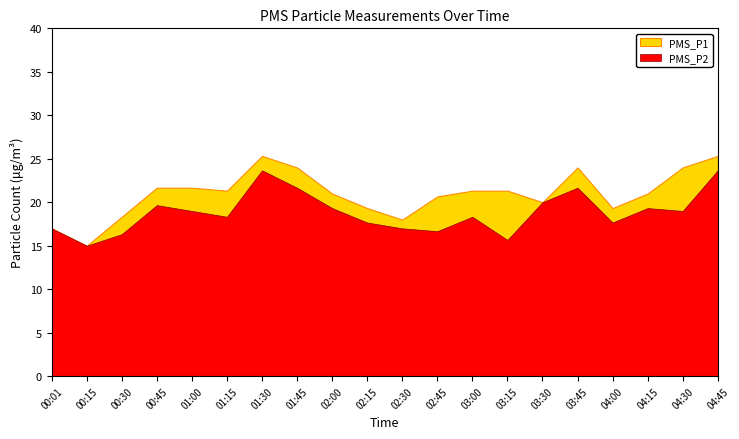

At which category does PMS_P2 reach its first local peak?

00:45